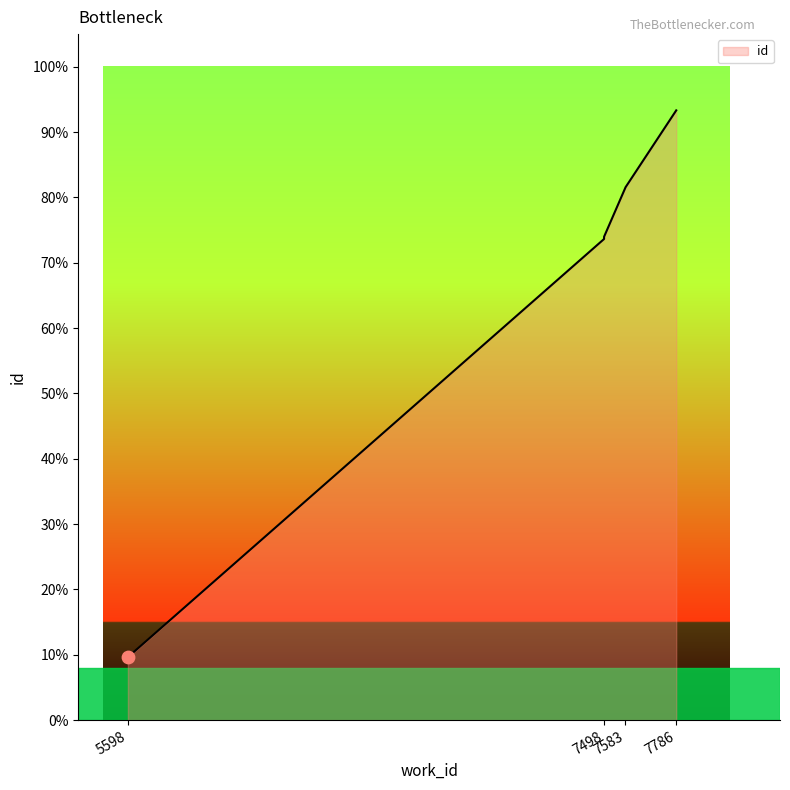

What is the ratio of the value at 7498 to the value at 7498?

1.0